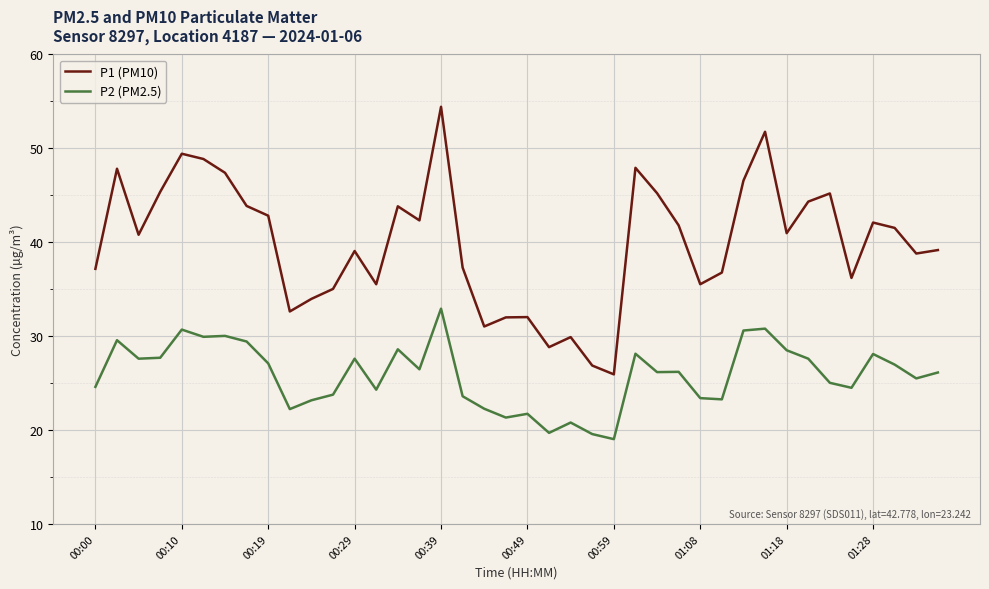

What is the difference between the maximum and minimum values in the P2 (PM2.5) series?

13.9